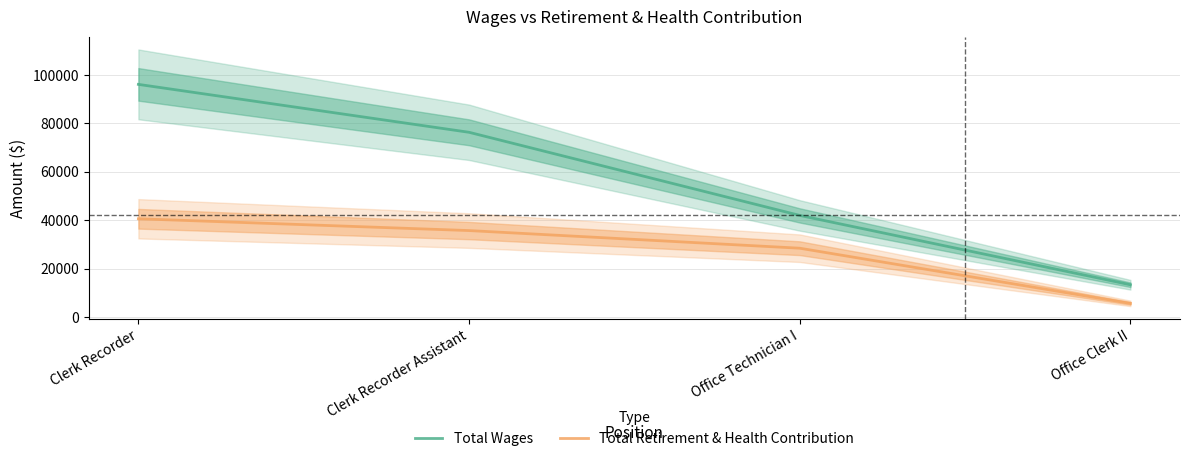

Rank the categories by Total Wages value from lowest to highest.

Office Clerk II, Office Technician I, Clerk Recorder Assistant, Clerk Recorder